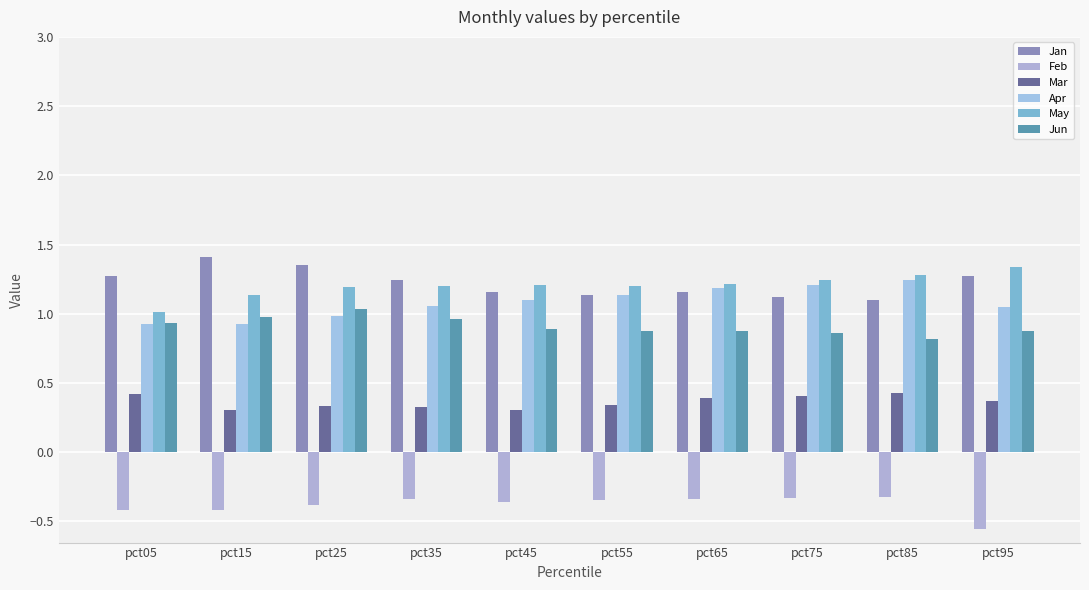

What is the difference between the maximum and minimum values in the Mar series?

0.1